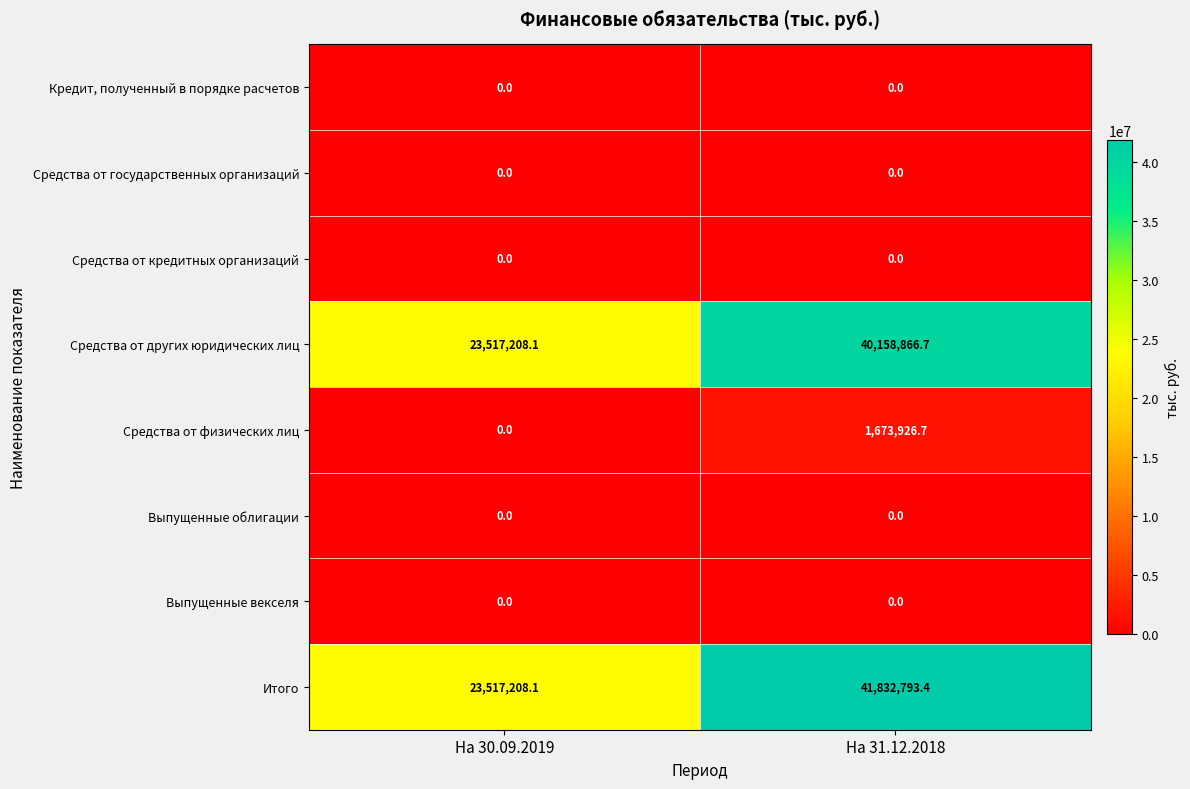

What is the total value across all series at На 30.09.2019?

47034416.2